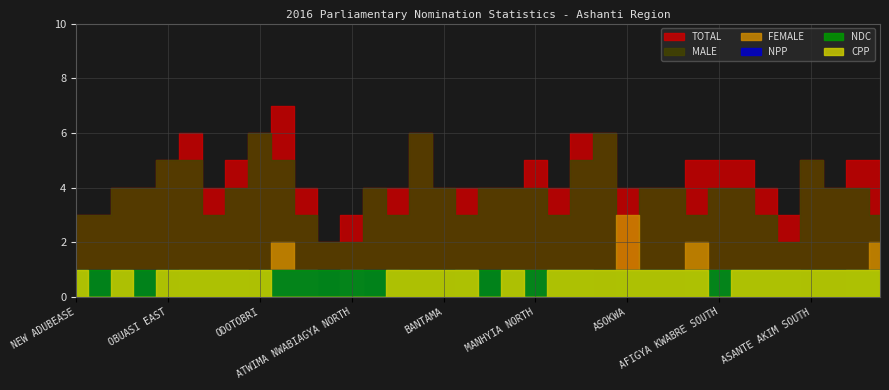

True or false: CPP and TOTAL cross at least once.

False